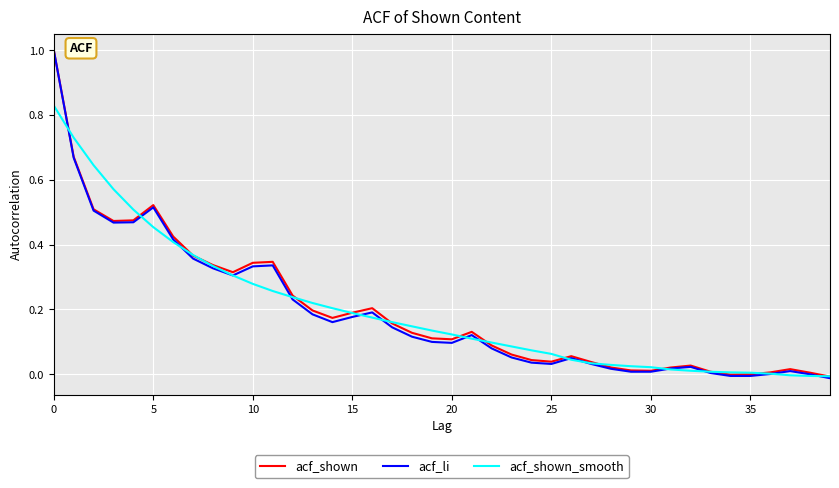

Is this an area chart (filled region under the line)?

No